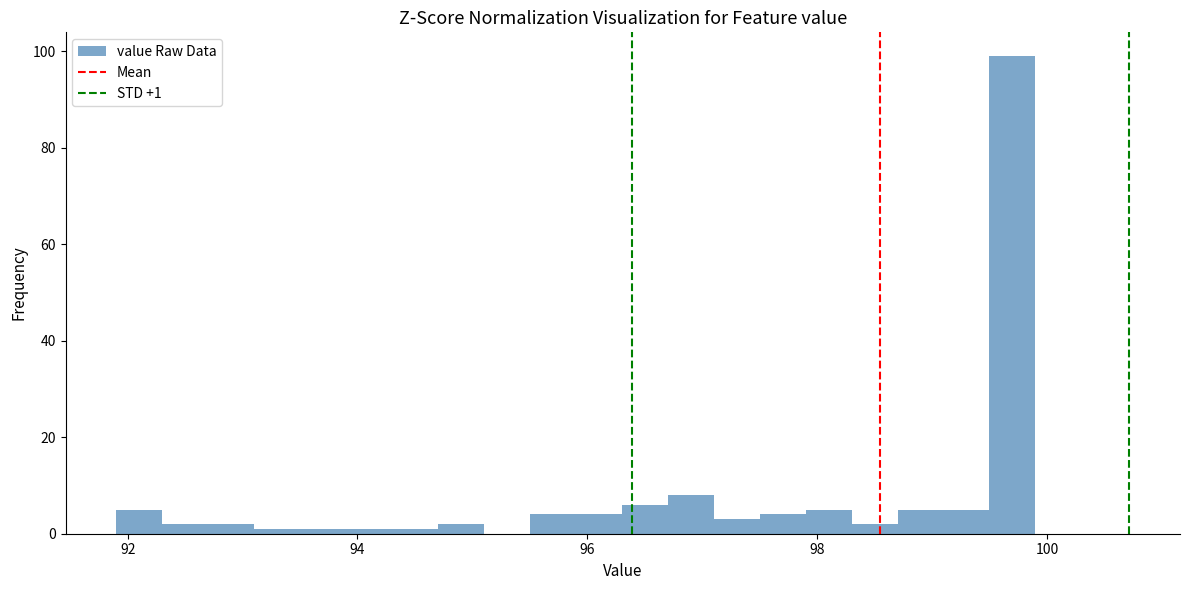

Around what value on the x-axis is the tallest bar? Give the approximate position of its centre, as read against the axis.

99.8